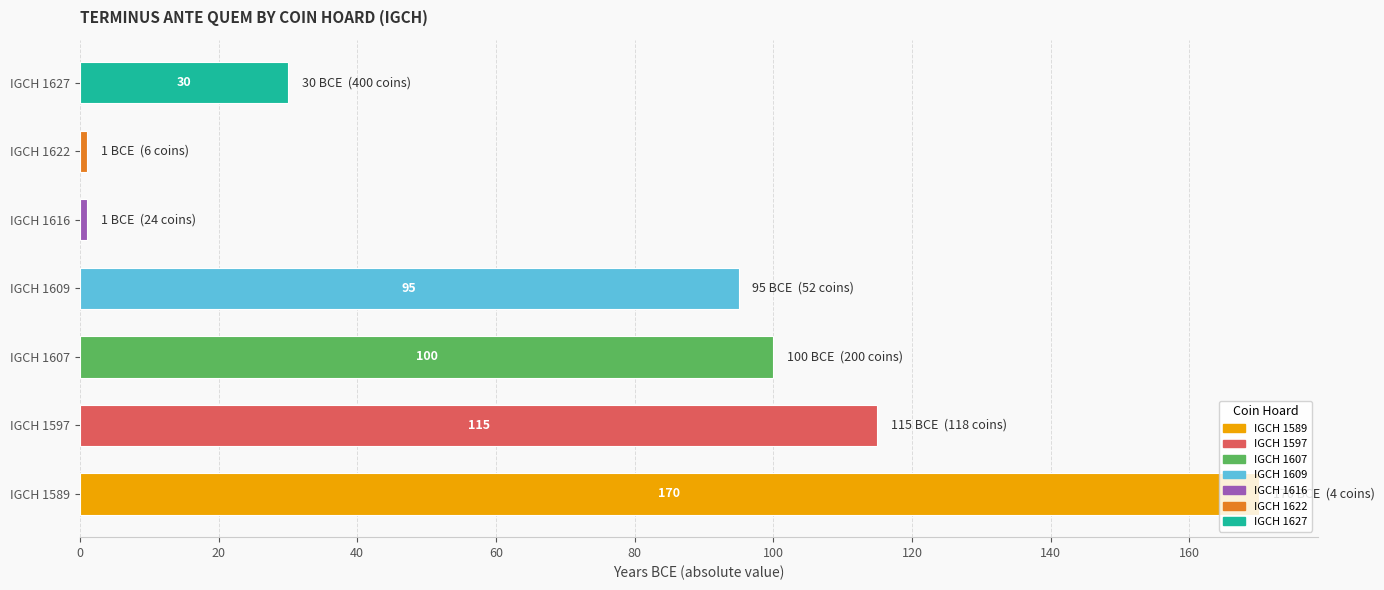

How many bars are there in total?

7